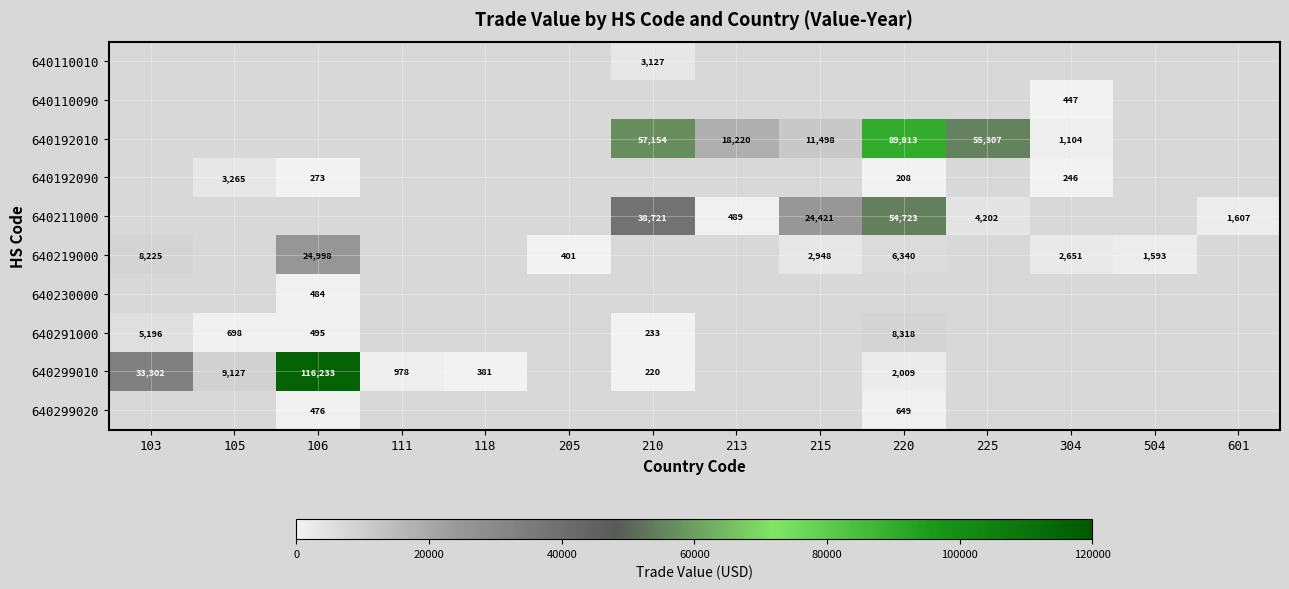

What is the total value across all series at 601?

1607